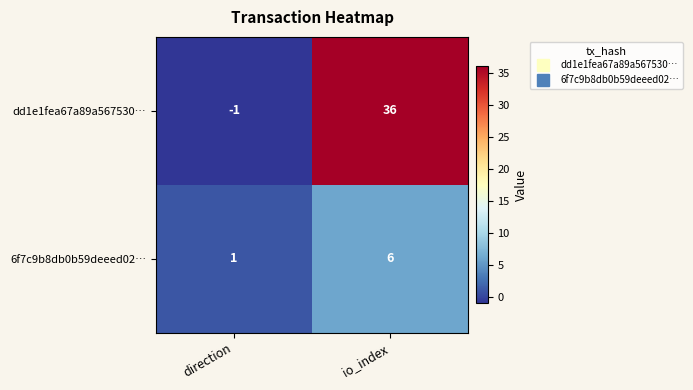

Reading right to left, transcribe all the data shown in this chart.

dd1e1fea67a89a567530…: io_index=36	direction=-1
6f7c9b8db0b59deeed02…: io_index=6	direction=1